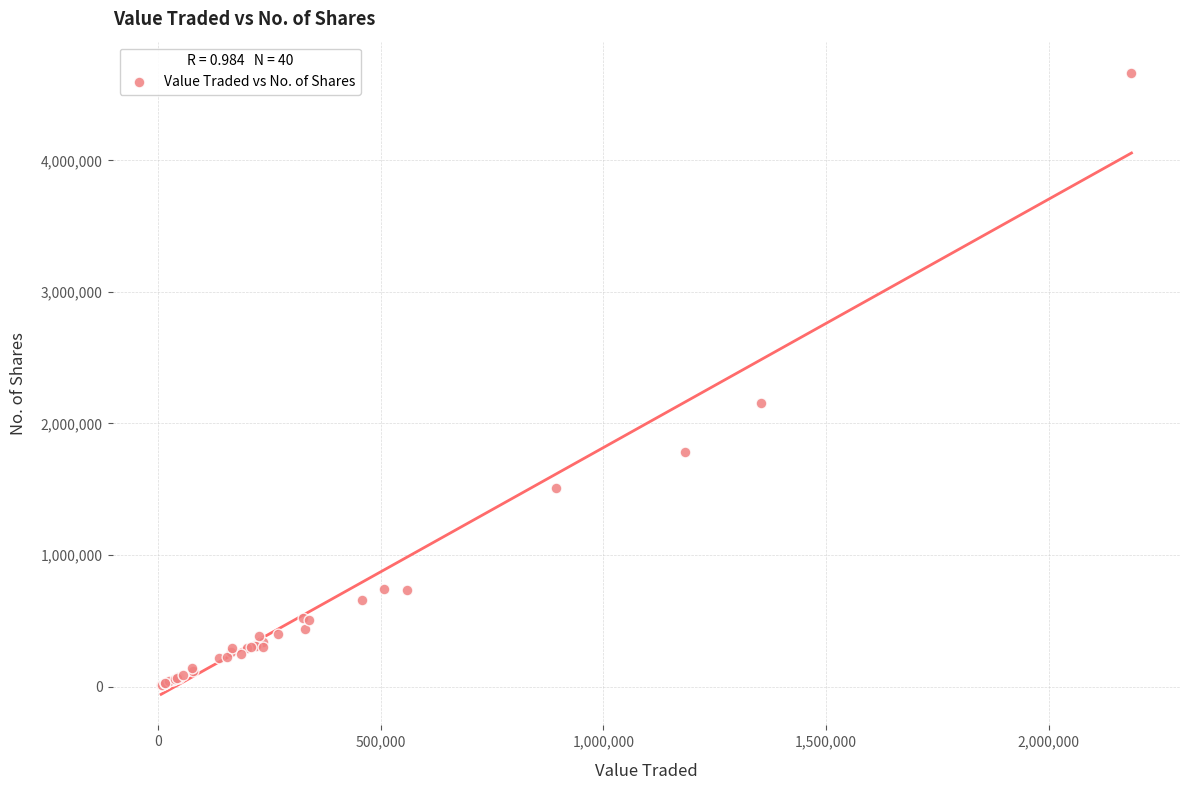

What Y value in the scatter plot is closest to 2338666?

2156794